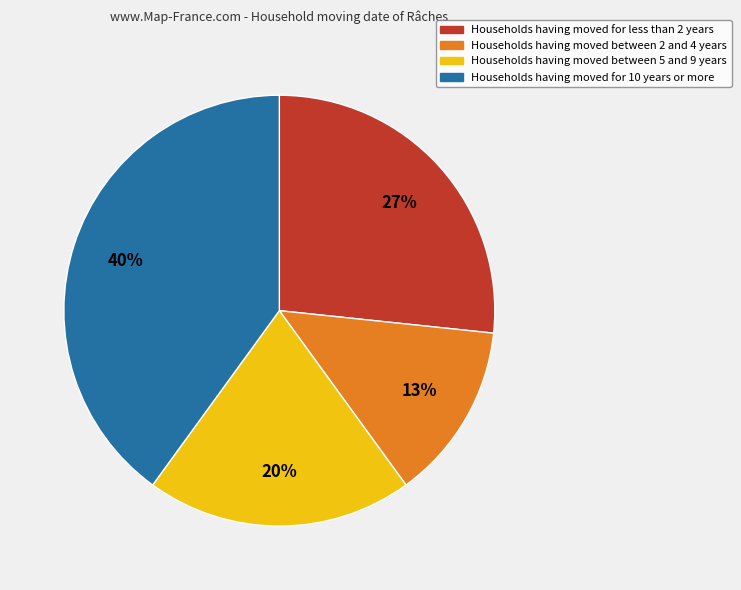

Which category has the smallest portion of the pie?

Households having moved between 2 and 4 years